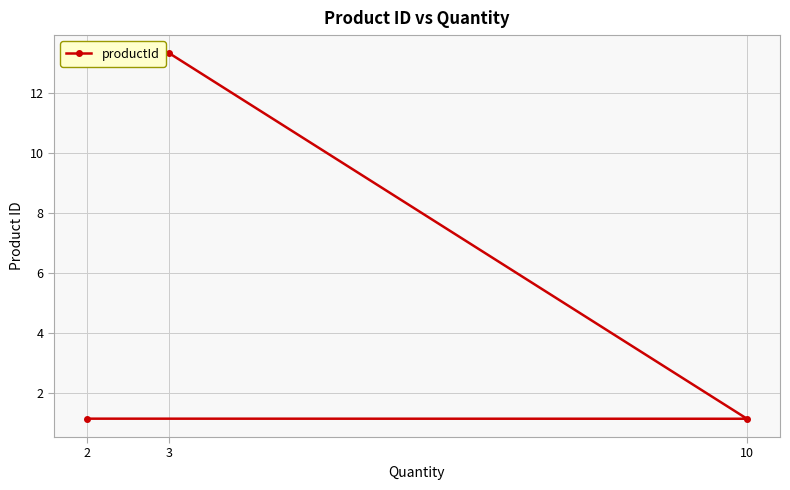

Between 3 and 2, which is larger?

3